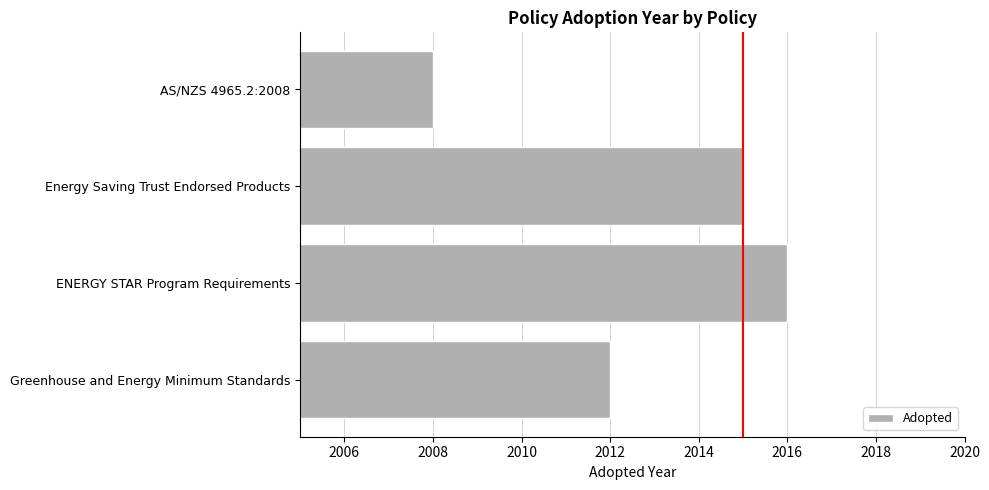

Which has a higher value, Greenhouse and Energy Minimum Standards or Energy Saving Trust Endorsed Products?

Energy Saving Trust Endorsed Products